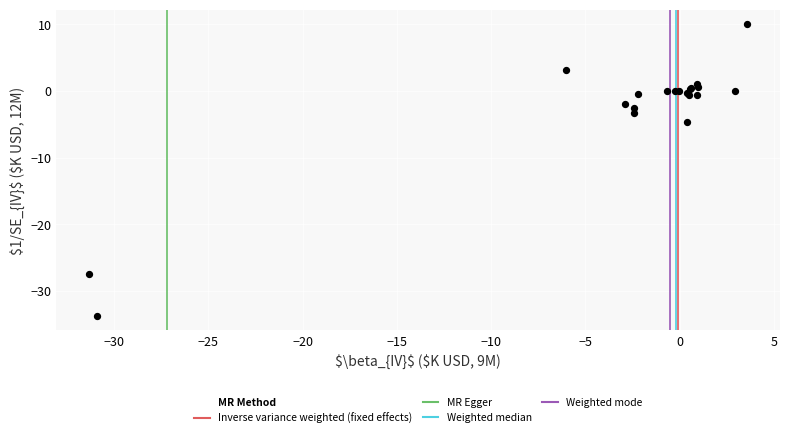

What Y value in the scatter plot is closest to -11?

-4.7